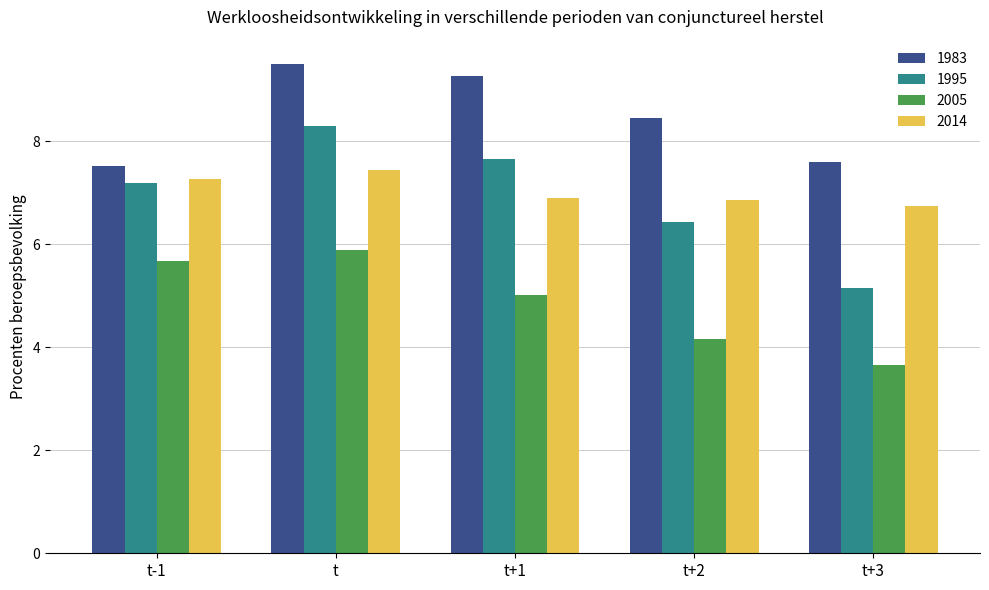

Reading right to left, transcribe all the data shown in this chart.

1983: t+3=7.6	t+2=8.4	t+1=9.3	t=9.5	t-1=7.5
1995: t+3=5.1	t+2=6.4	t+1=7.6	t=8.3	t-1=7.2
2005: t+3=3.7	t+2=4.2	t+1=5.0	t=5.9	t-1=5.7
2014: t+3=6.7	t+2=6.9	t+1=6.9	t=7.4	t-1=7.3